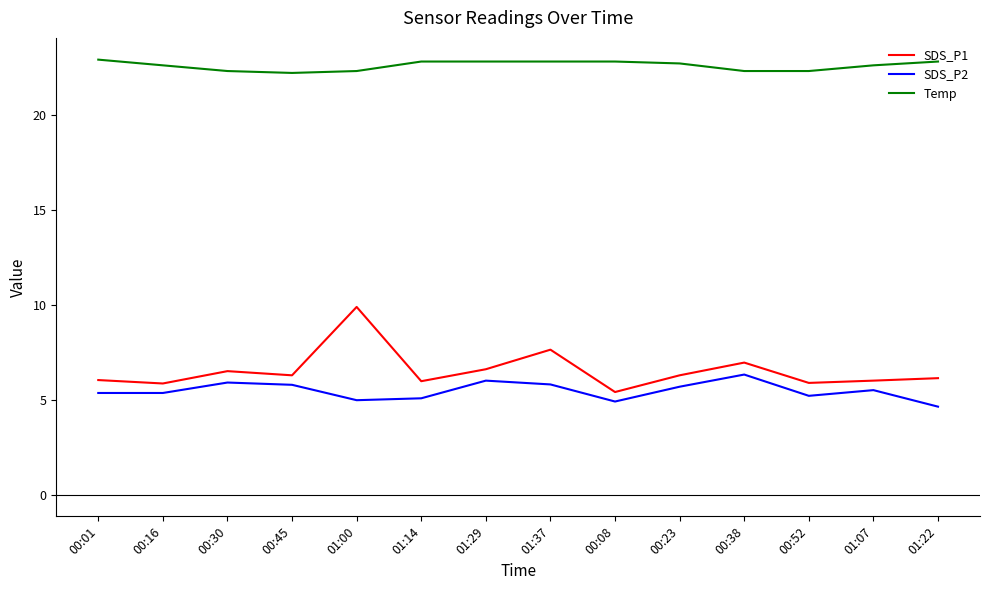

What position from the left is 00:30?

3